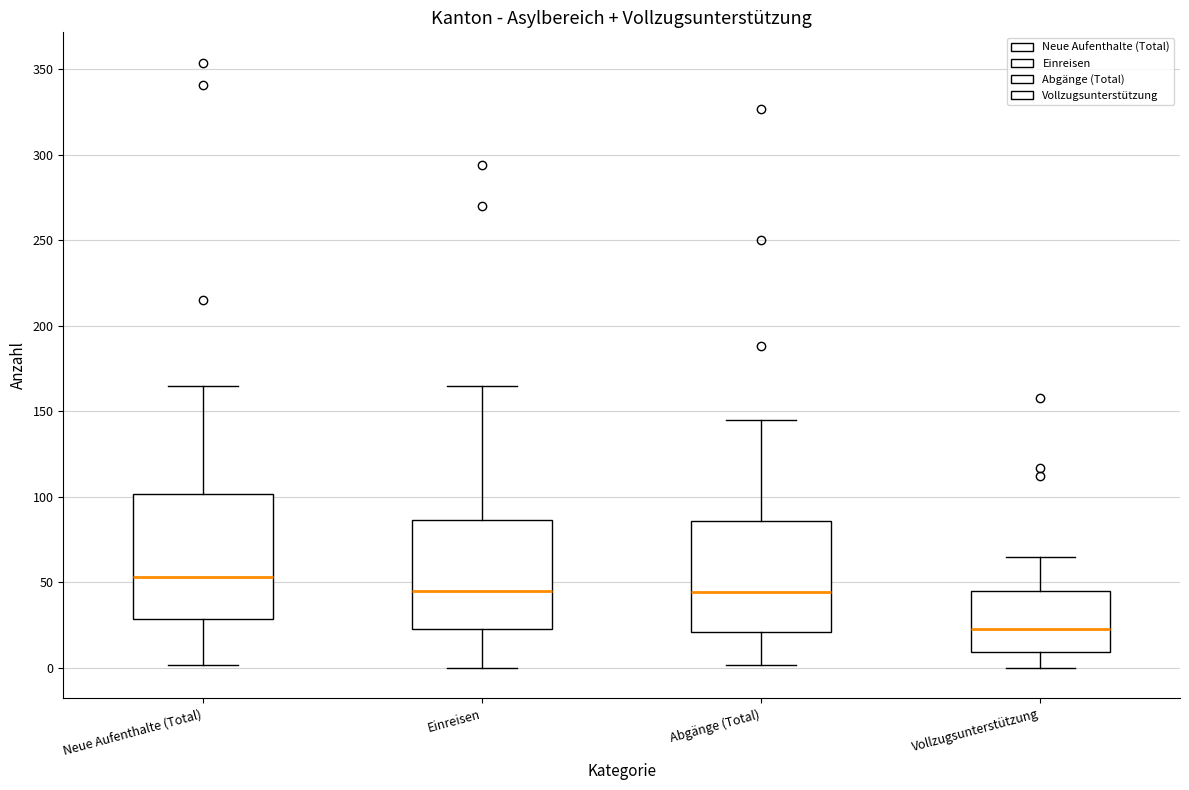

Comparing the boxes themselves (not the whiskers), which one is the tallest?

Neue Aufenthalte (Total)